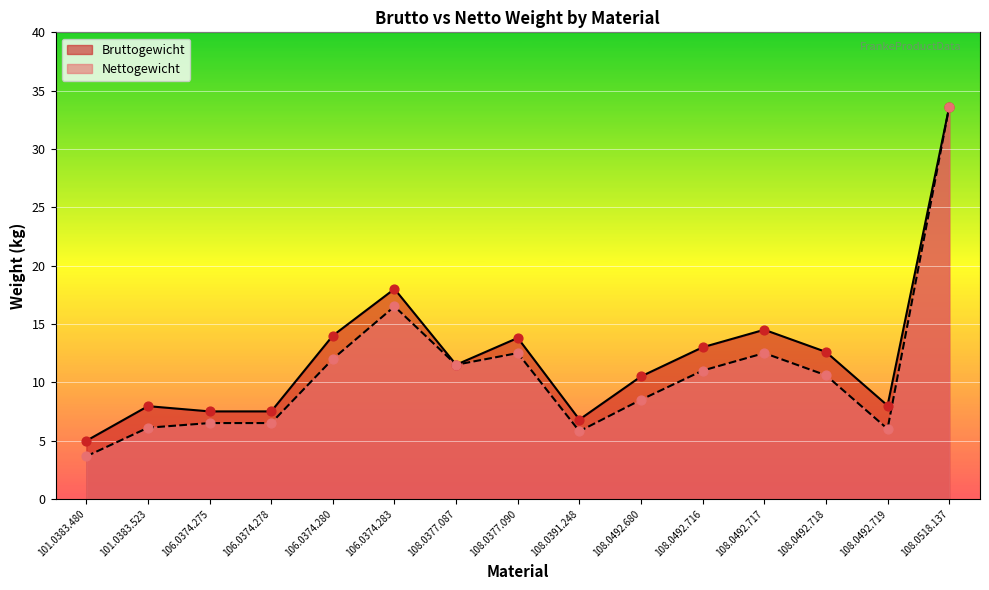

Which series reaches the maximum Y coordinate?

Bruttogewicht